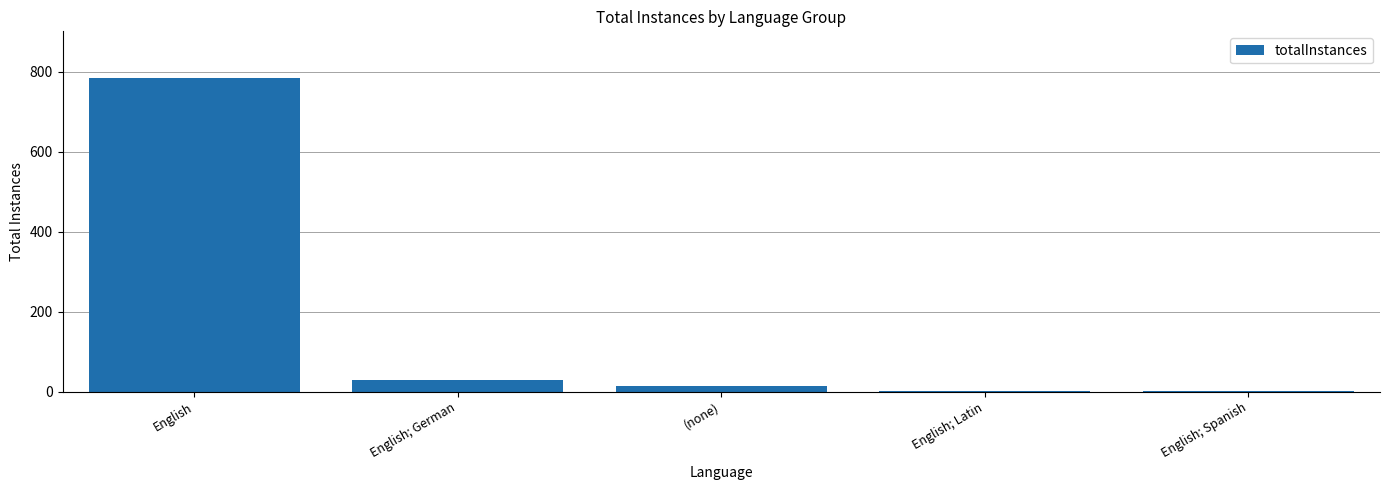

The value at English is 215. True or false?

False